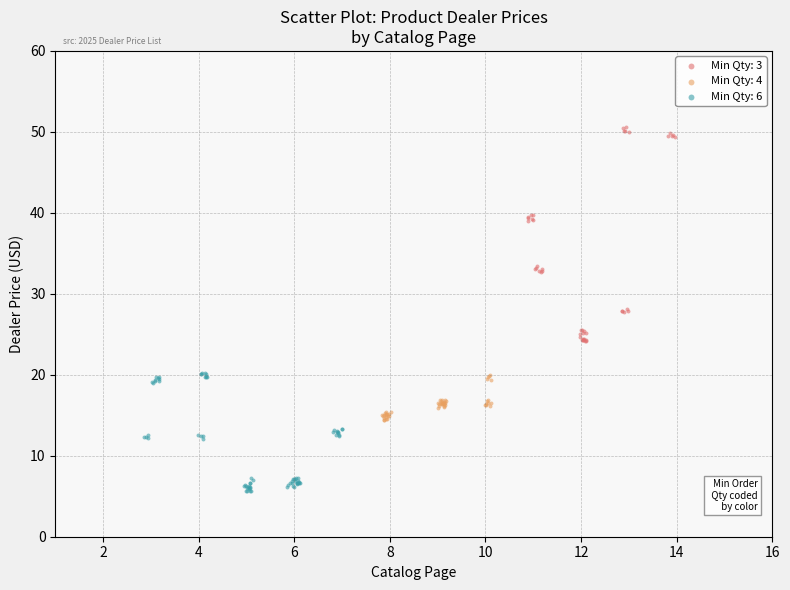

Which series reaches the maximum Y coordinate?

Min Qty: 3